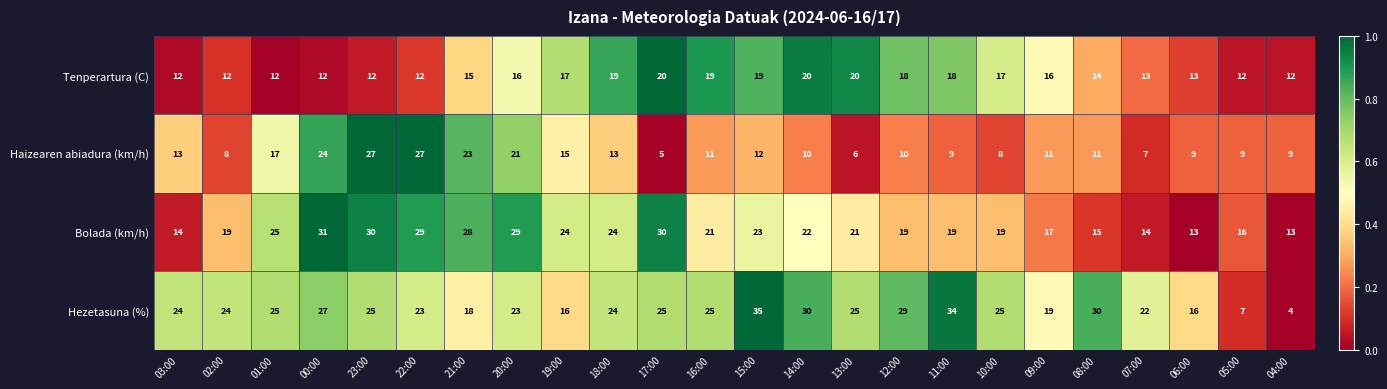

Which series has the widest spread of values?

Hezetasuna (%)